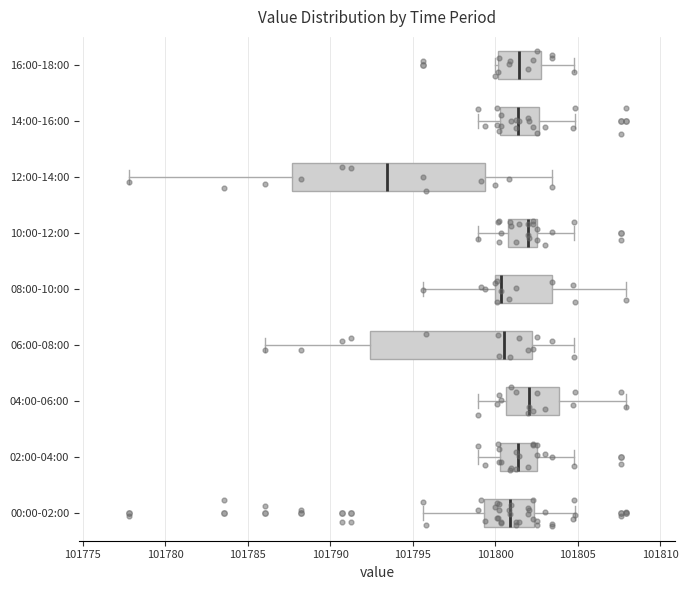

Reading bottom to top, transcribe this box plot: for each box, give where its median line is, the range the box spans, and where its two whiskers end, as read against the x-axis. The values are not printed on the chart, so give them approximately, as read against the axis.

00:00-02:00: median 101801.0, box 101799.5 to 101802.5, whiskers 101795.5 to 101805.0
02:00-04:00: median 101801.5, box 101800.5 to 101802.5, whiskers 101799.0 to 101805.0
04:00-06:00: median 101802.0, box 101800.5 to 101804.0, whiskers 101799.0 to 101808.0
06:00-08:00: median 101800.5, box 101792.5 to 101802.0, whiskers 101786.0 to 101805.0
08:00-10:00: median 101800.5, box 101800.0 to 101803.5, whiskers 101795.5 to 101808.0
10:00-12:00: median 101802.0, box 101801.0 to 101802.5, whiskers 101799.0 to 101805.0
12:00-14:00: median 101793.5, box 101787.5 to 101799.5, whiskers 101778.0 to 101803.5
14:00-16:00: median 101801.5, box 101800.5 to 101802.5, whiskers 101799.0 to 101805.0
16:00-18:00: median 101801.5, box 101800.0 to 101803.0, whiskers 101800.0 (just left of the box's left edge) to 101805.0